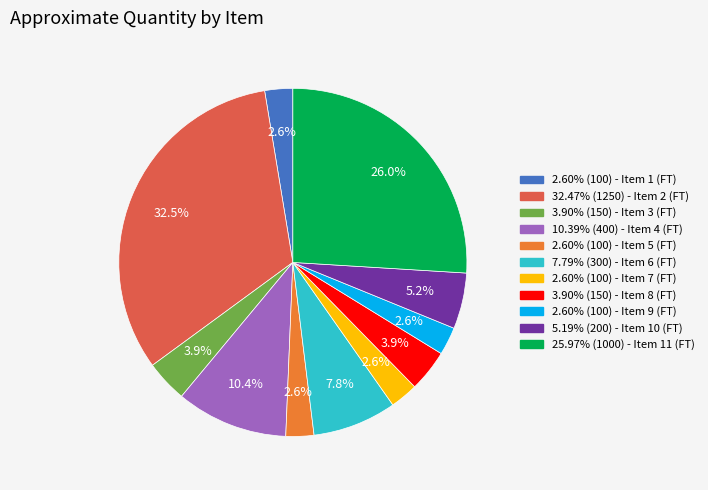

What portion of the pie excludes 2.60% (100) - Item 1 (FT)?

97.4%